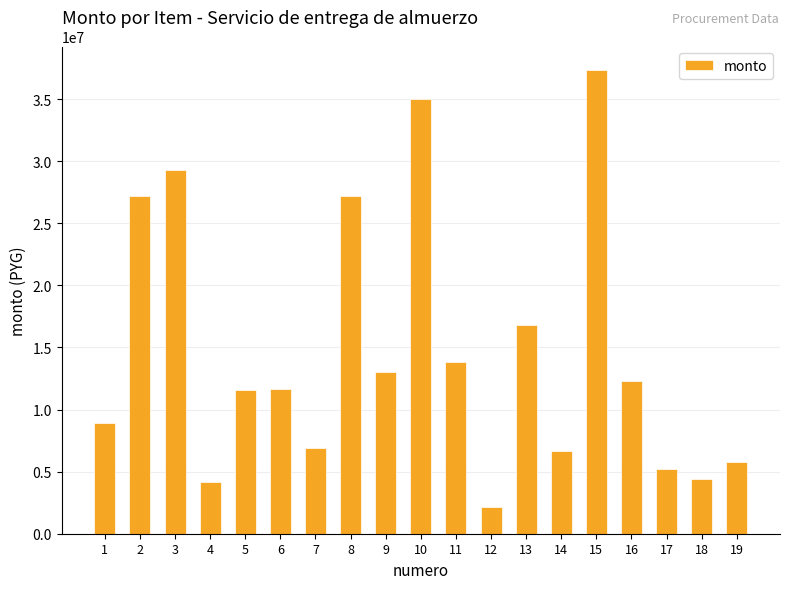

What is the value of the 4th bar from the left?

4159500